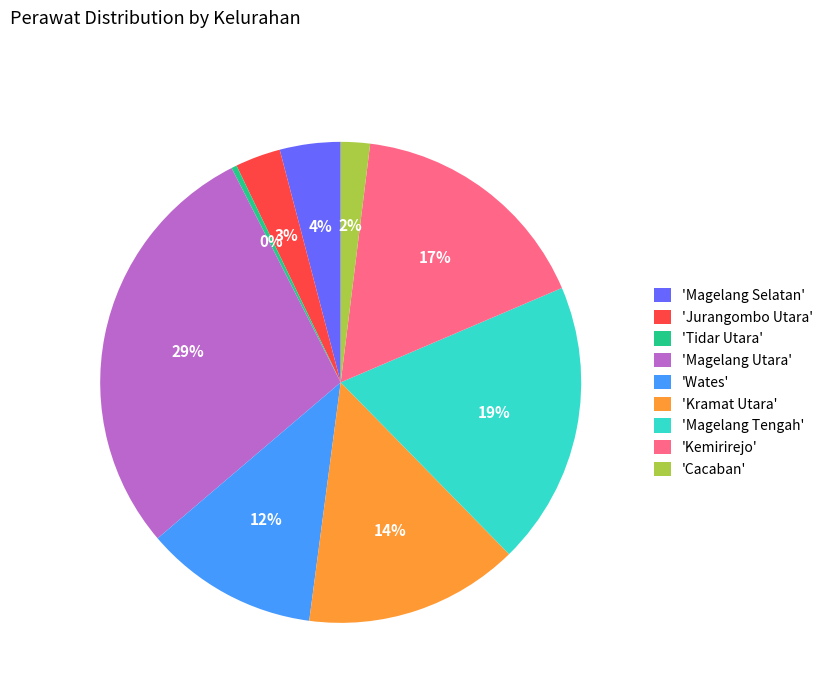

Does 'Jurangombo Utara' account for over 50% of the chart?

No